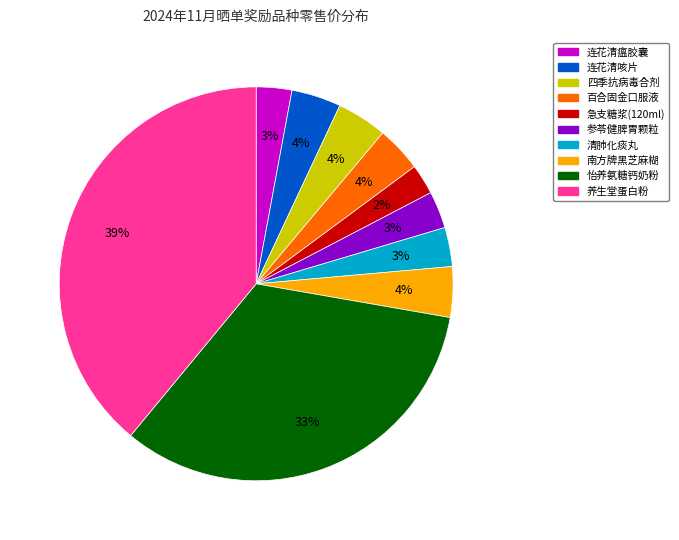

Which category has the biggest portion of the pie?

养生堂蛋白粉